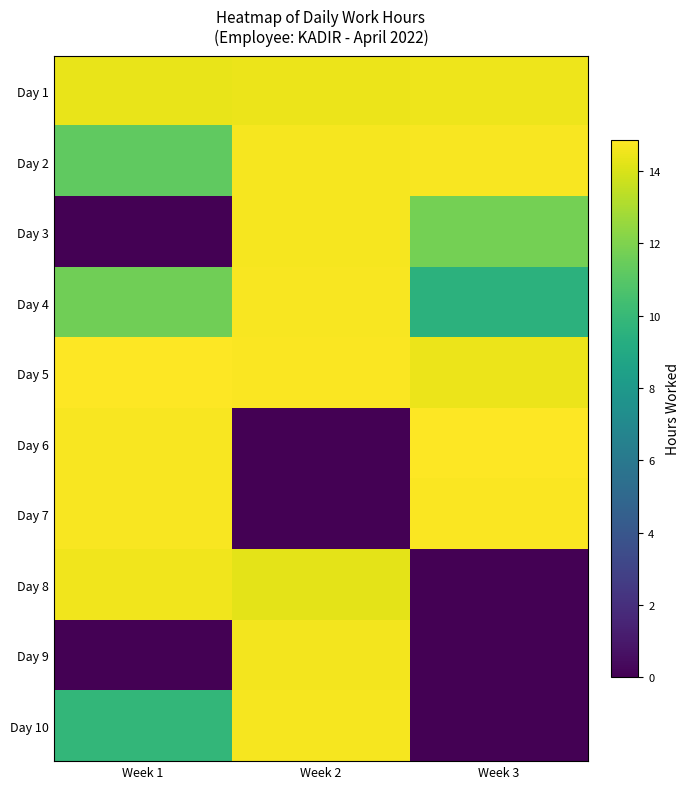

Rank the series at Week 2 from lowest to highest value.

Day 6, Day 7, Day 8, Day 1, Day 9, Day 3, Day 10, Day 2, Day 4, Day 5